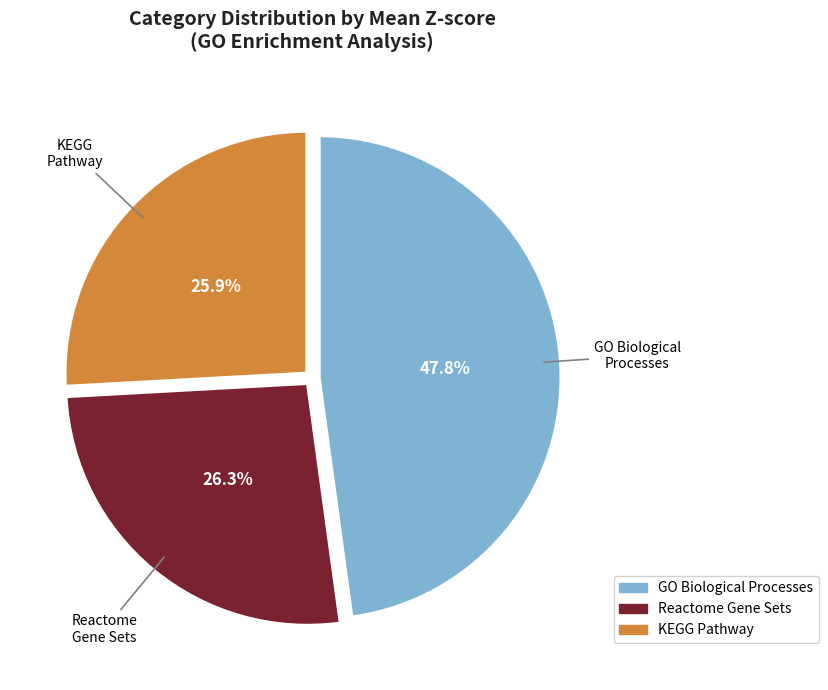

What percentage is the Reactome Gene Sets slice, to the nearest percent?

26%